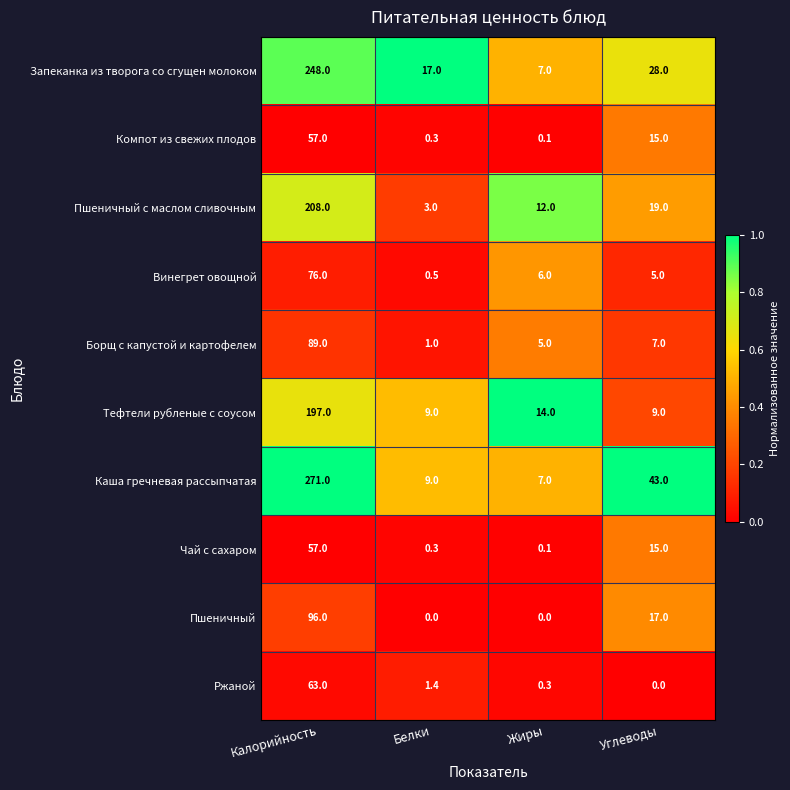

Which series has the widest spread of values?

Каша гречневая рассыпчатая